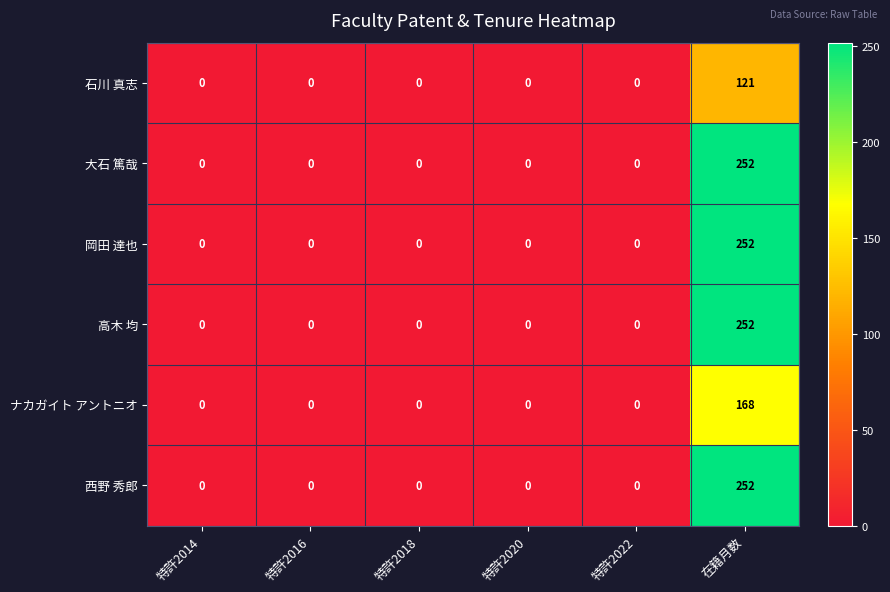

What value does the 高木 均 series have at 在籍月数, to the nearest 50?

250